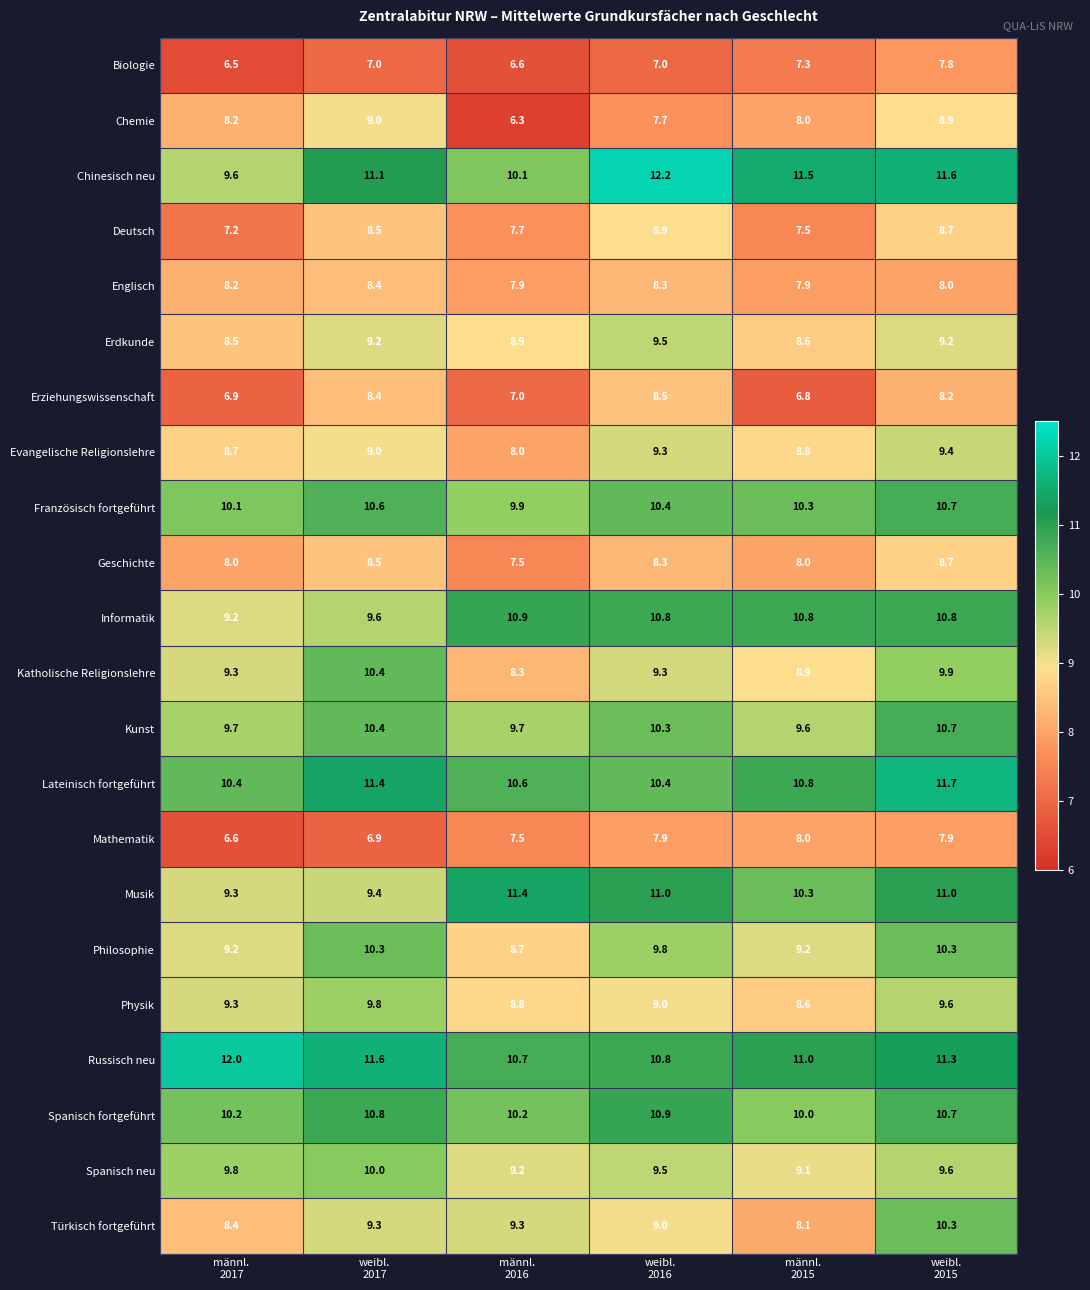

What is the difference between the maximum and minimum values in the Musik series?

2.1